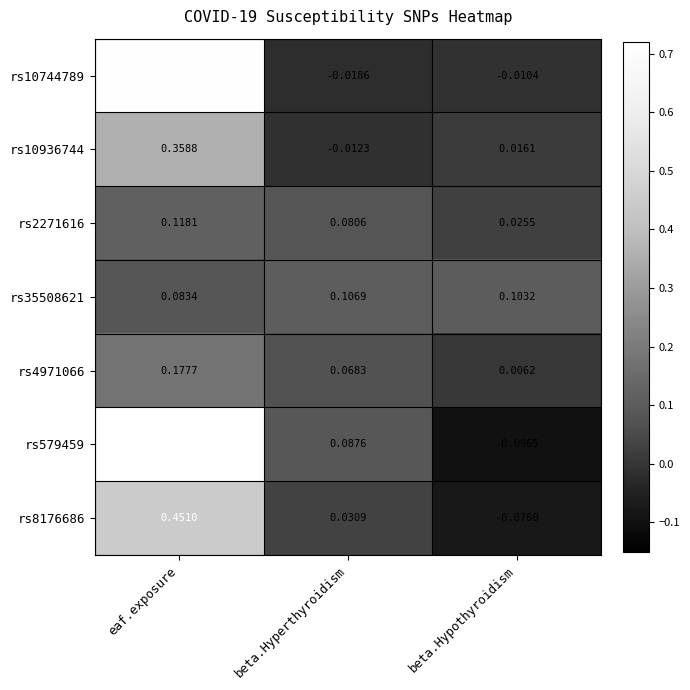

Which series has the widest spread of values?

rs579459